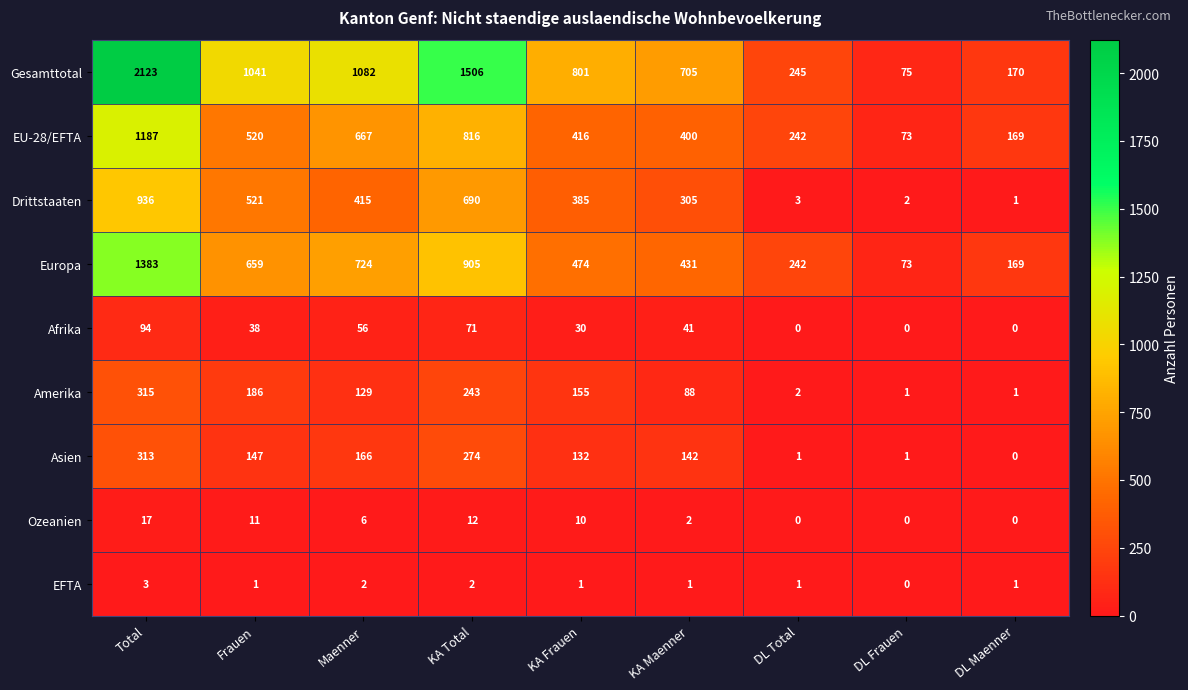

The value of EFTA at Frauen is 1. True or false?

True